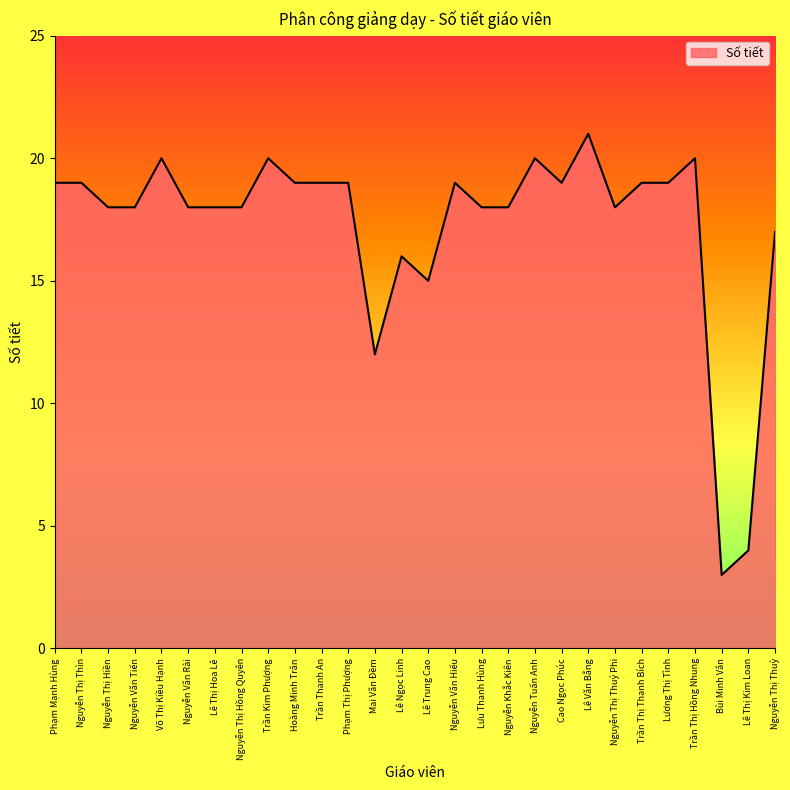

What is the sum of the values at Nguyễn Thị Thuỳ and Trần Kim Phượng?

37